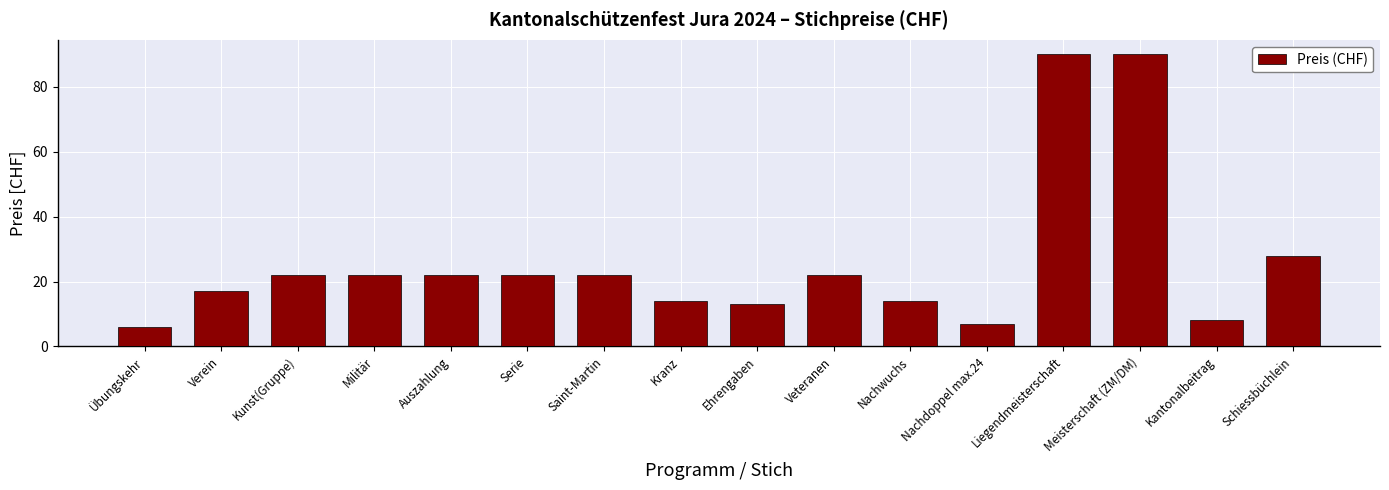

The value at Meisterschaft (ZM/DM) is 32. True or false?

False